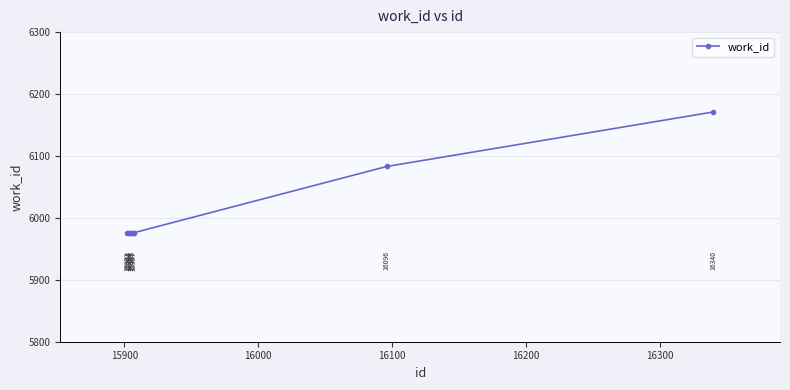

What is the average value?

6014